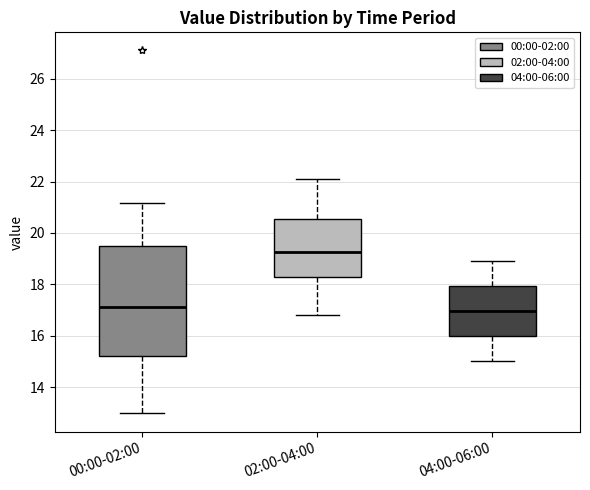

Reading left to right, read every box against the y-axis: the position of its median line, the range the box covers, and the ends of its whiskers. The values are not printed on the chart, so give them approximately, as read against the axis.

00:00-02:00: median 17.2, box 15.2 to 19.4, whiskers 13.0 to 21.2
02:00-04:00: median 19.2, box 18.2 to 20.6, whiskers 16.8 to 22.2
04:00-06:00: median 17.0, box 16.0 to 18.0, whiskers 15.0 to 19.0